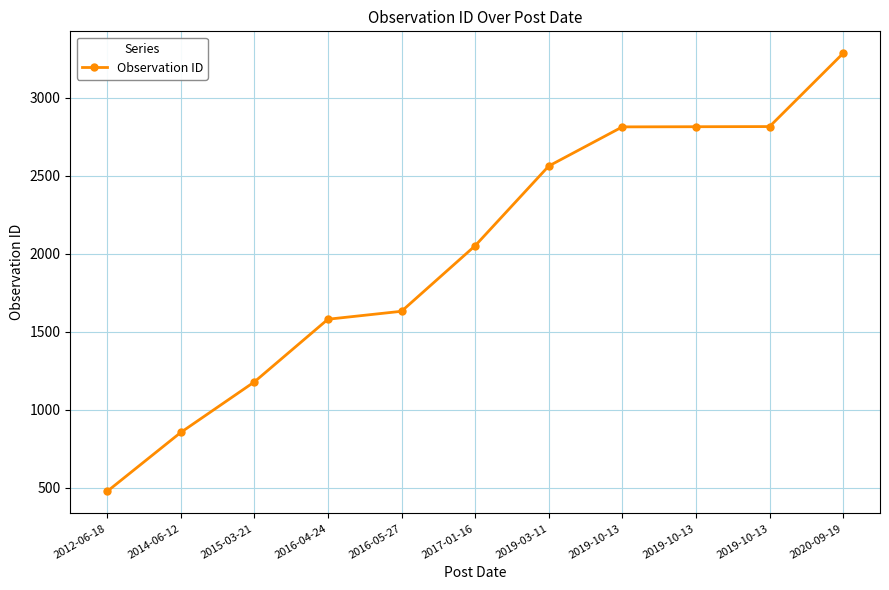

How many lines are shown in the chart?

1